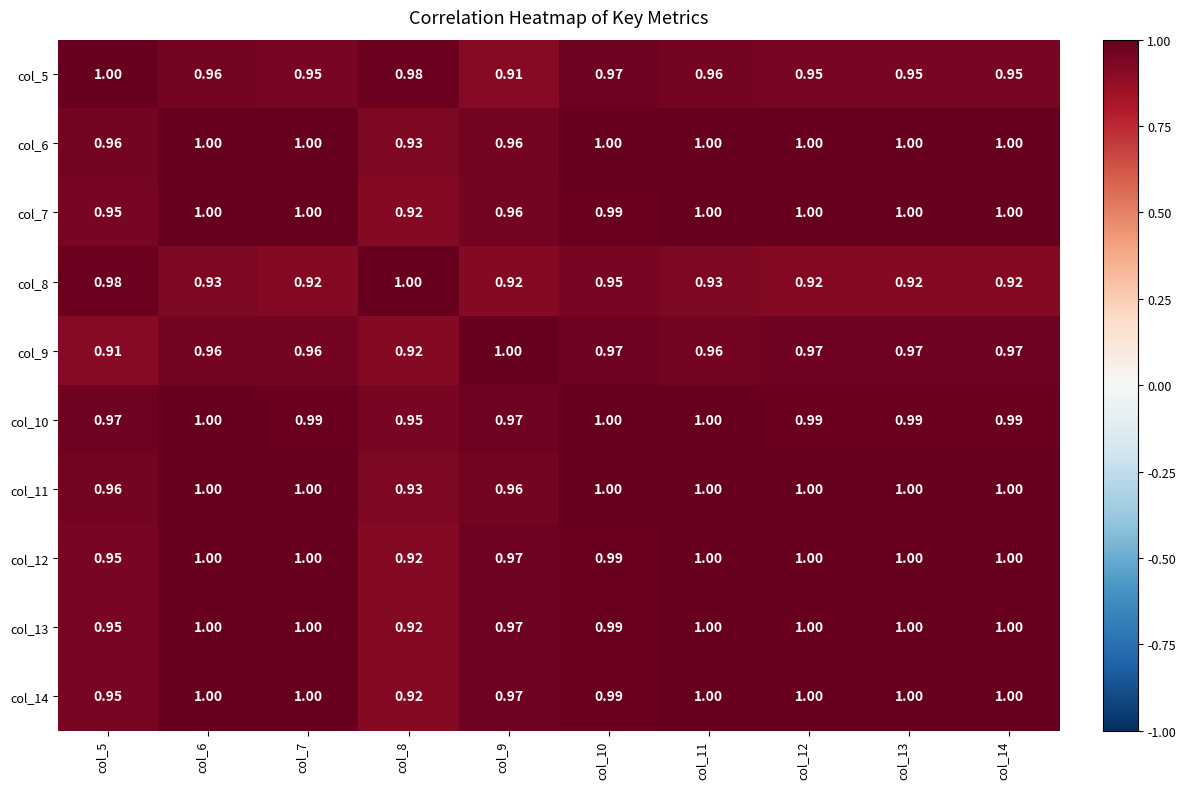

Is the value of col_14 at col_13 greater than the value of col_5 at col_7?

Yes